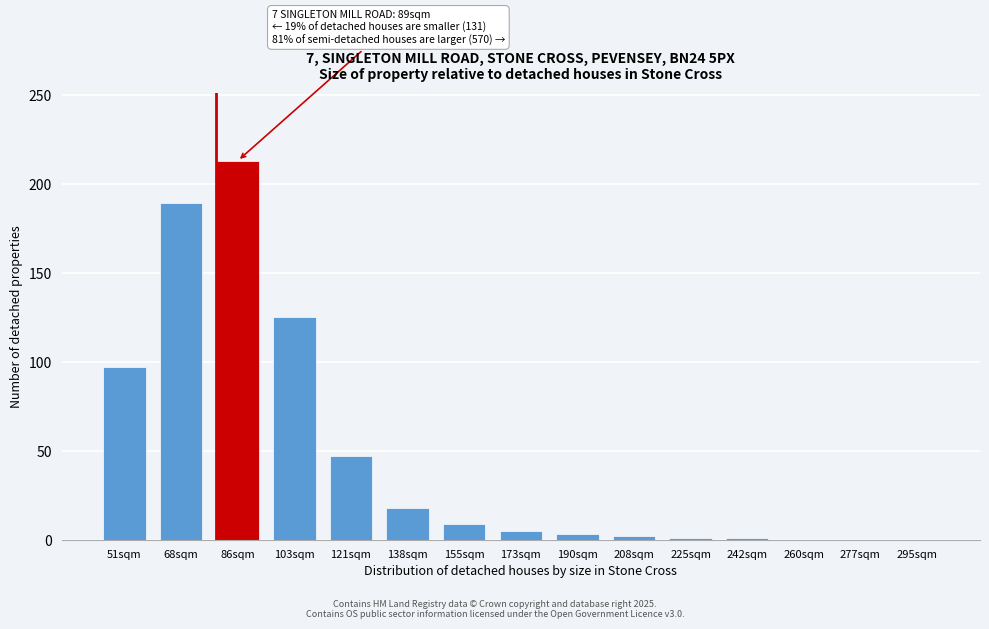

What is the ratio of the value at 103sqm to the value at 68sqm?

0.7